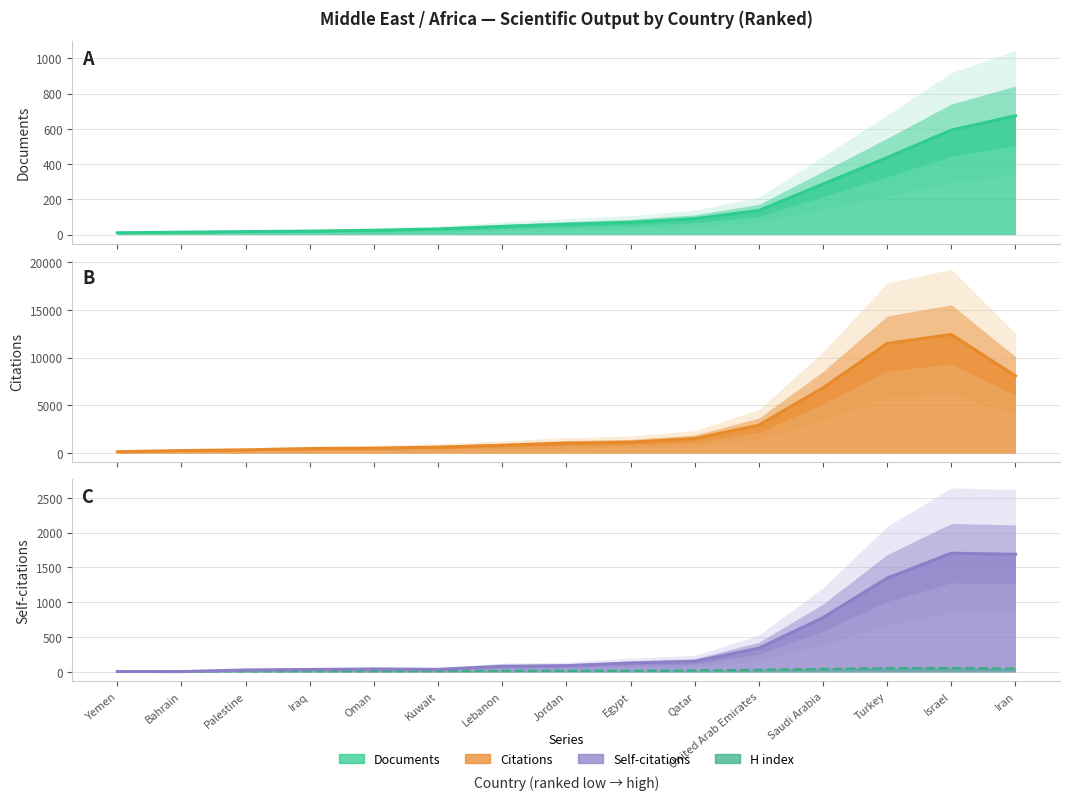

What are all the series names shown in the legend?

Documents, Citations, Self-citations, H index